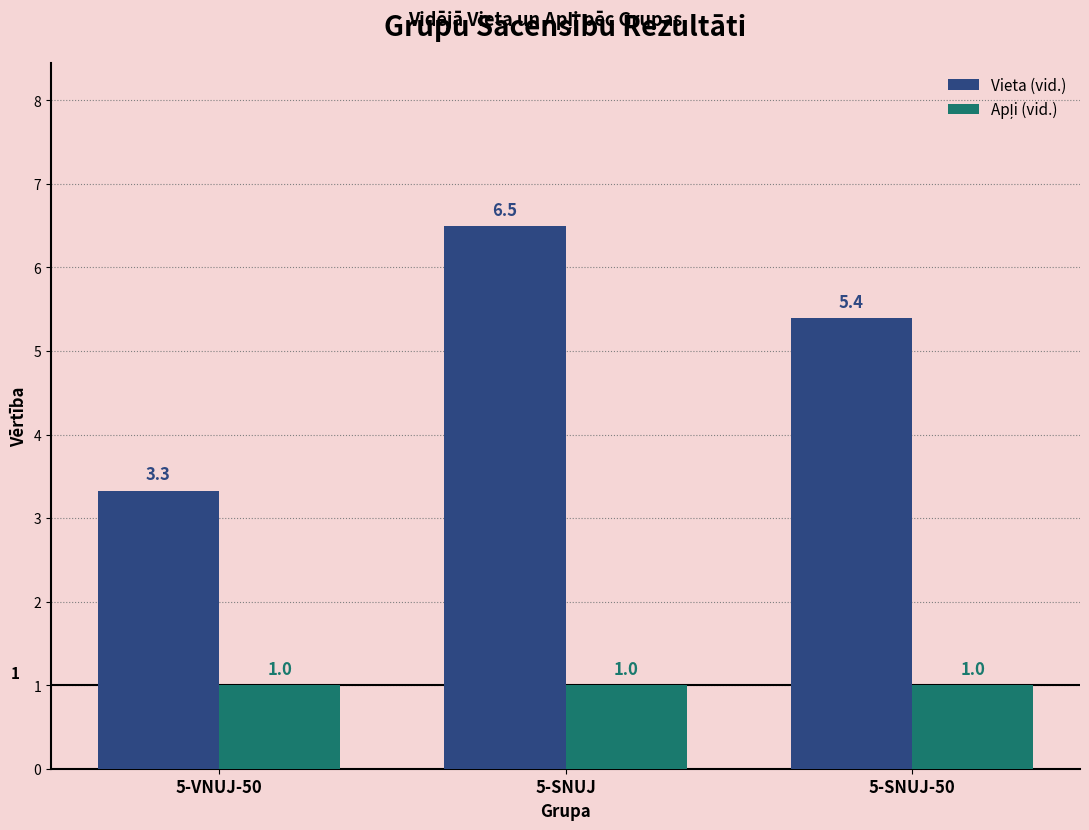

Which series changed the most between 5-VNUJ-50 and 5-SNUJ?

Vieta (vid.)